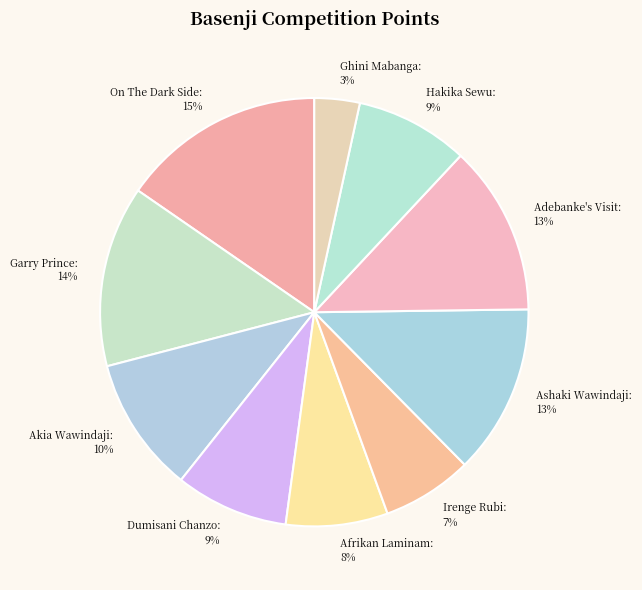

True or false: Ghini Mabanga accounts for 18% of the total.

False